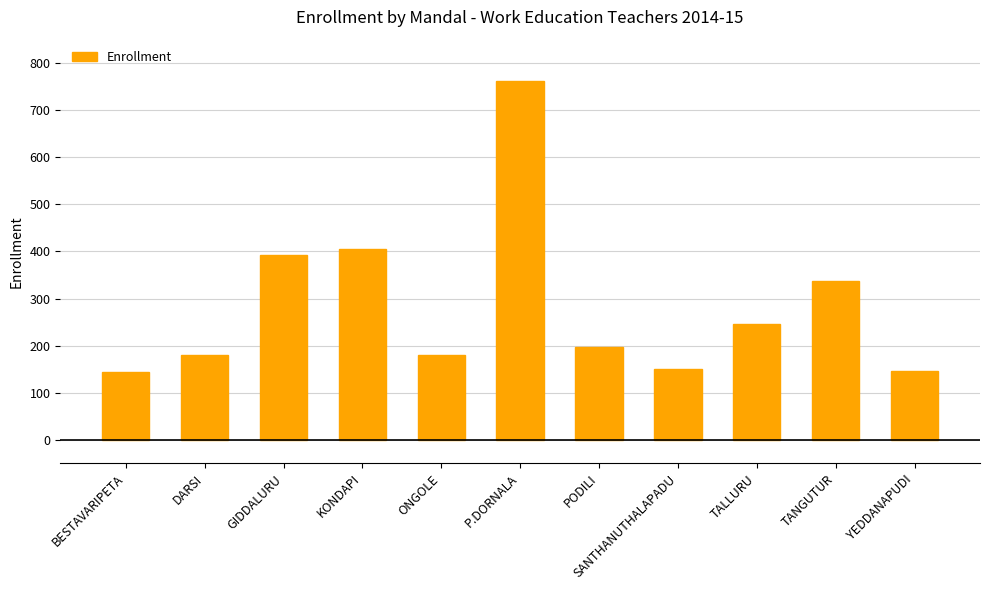

What is the label of the 9th bar from the right?

GIDDALURU